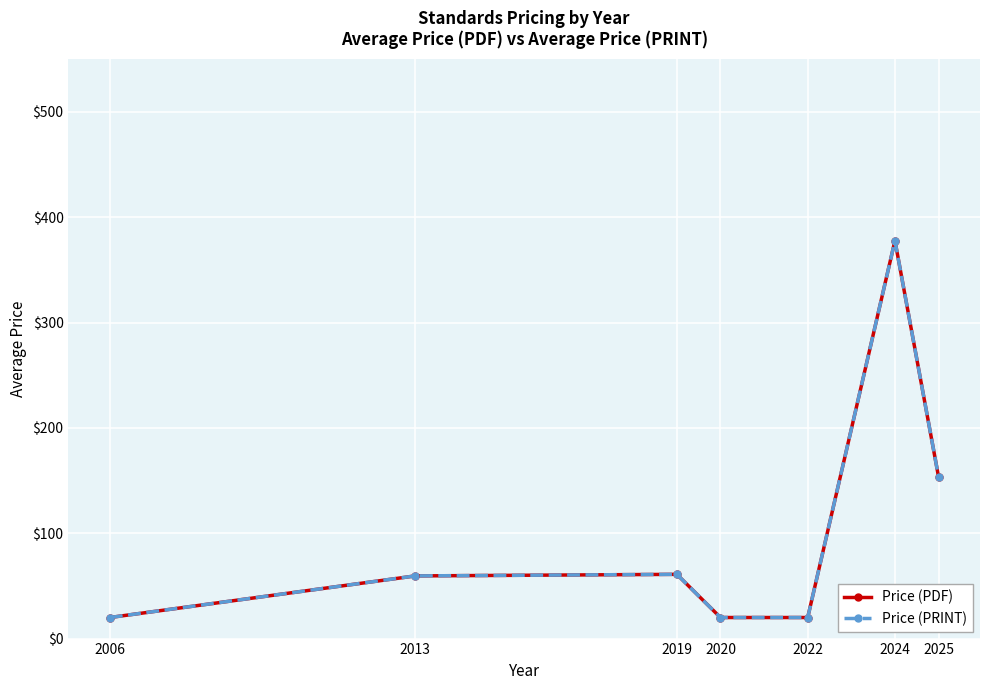

List the labels in order of Price (PDF) value, largest first.

2024, 2025, 2019, 2013, 2006, 2020, 2022